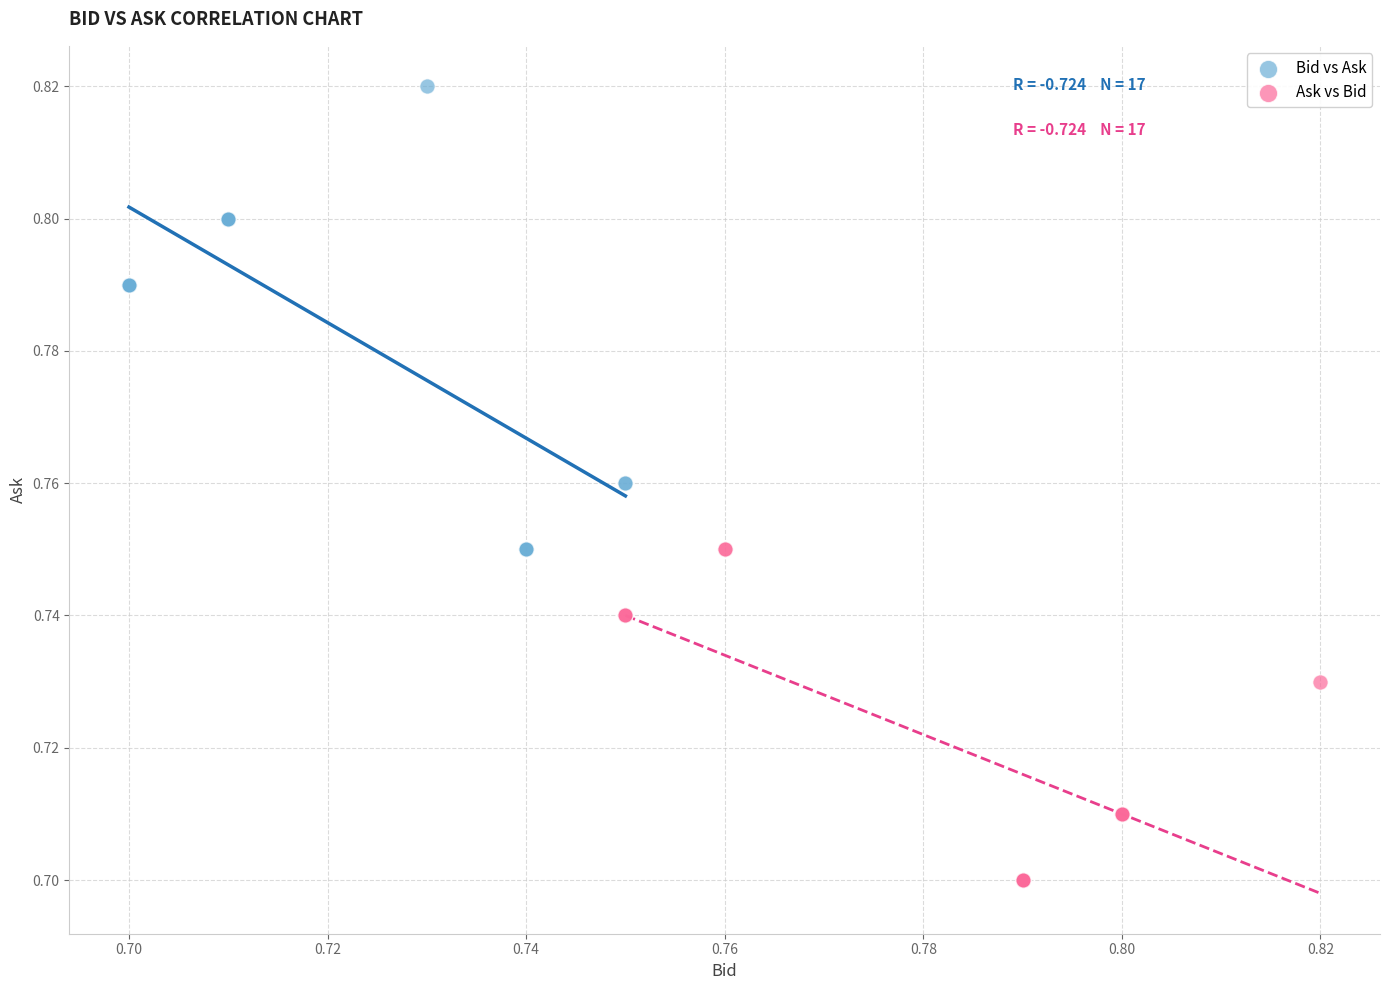

Which series contains the lowest Y value?

Ask vs Bid